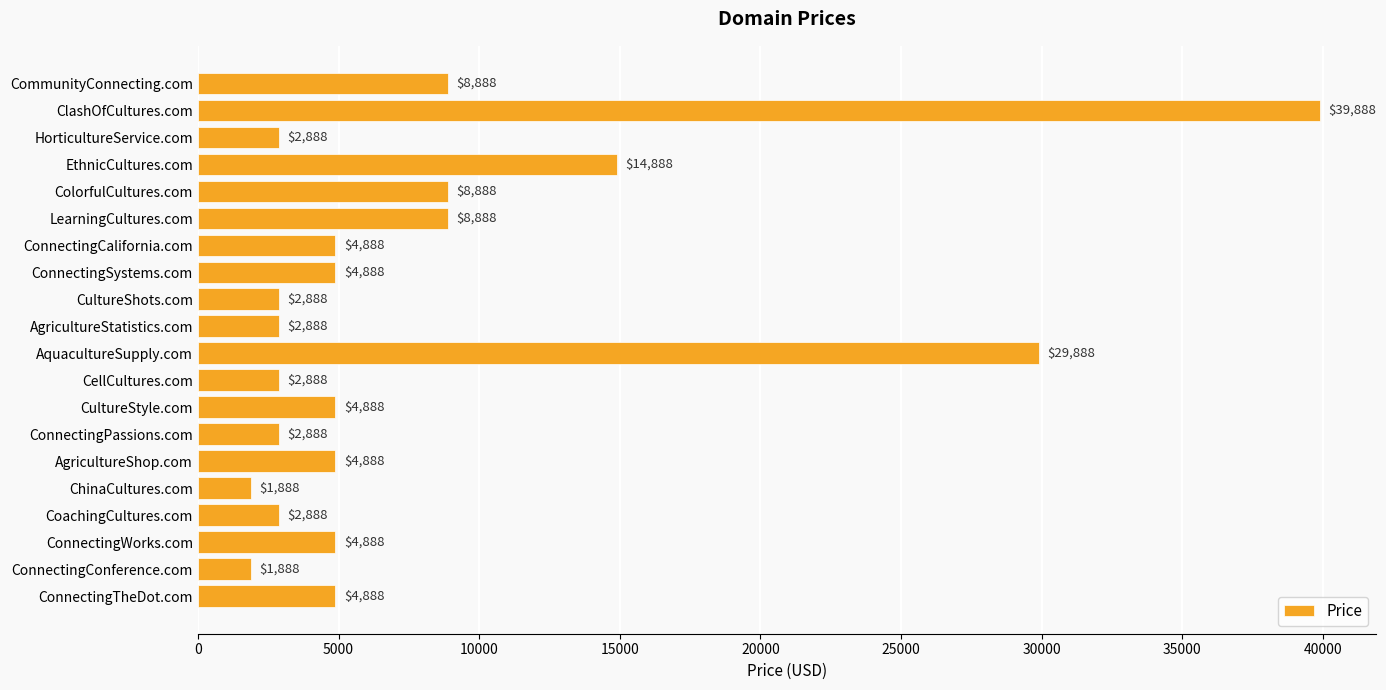

Reading top to bottom, extract all data points from this chart.

CommunityConnecting.com=8888	ClashOfCultures.com=39888	HorticultureService.com=2888	EthnicCultures.com=14888	ColorfulCultures.com=8888	LearningCultures.com=8888	ConnectingCalifornia.com=4888	ConnectingSystems.com=4888	CultureShots.com=2888	AgricultureStatistics.com=2888	AquacultureSupply.com=29888	CellCultures.com=2888	CultureStyle.com=4888	ConnectingPassions.com=2888	AgricultureShop.com=4888	ChinaCultures.com=1888	CoachingCultures.com=2888	ConnectingWorks.com=4888	ConnectingConference.com=1888	ConnectingTheDot.com=4888